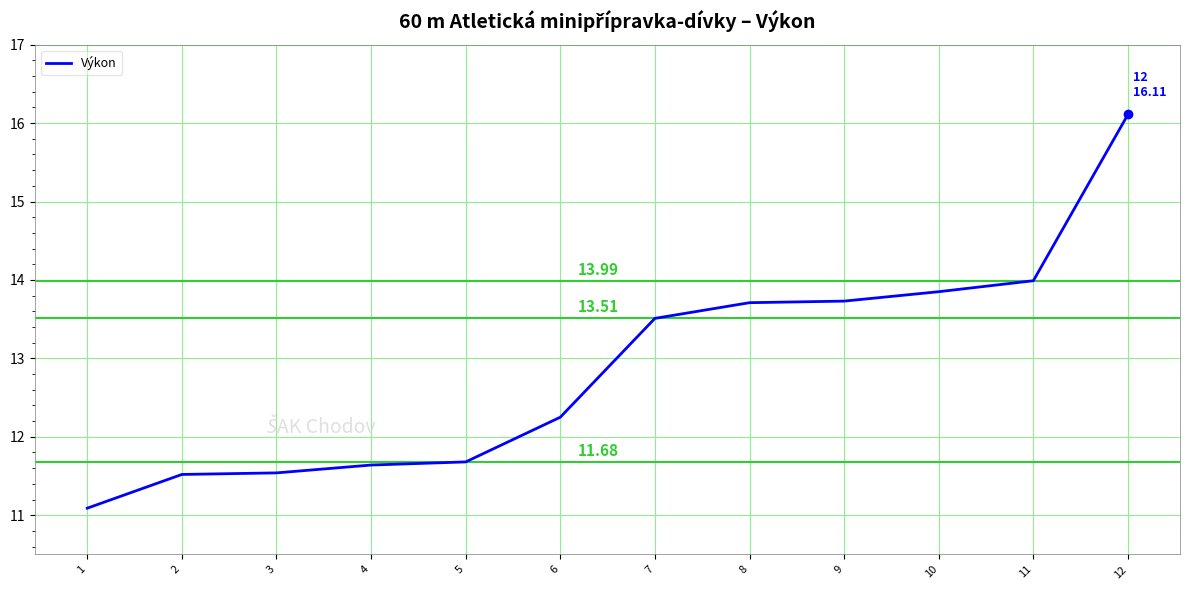

How many values are below 13?

6